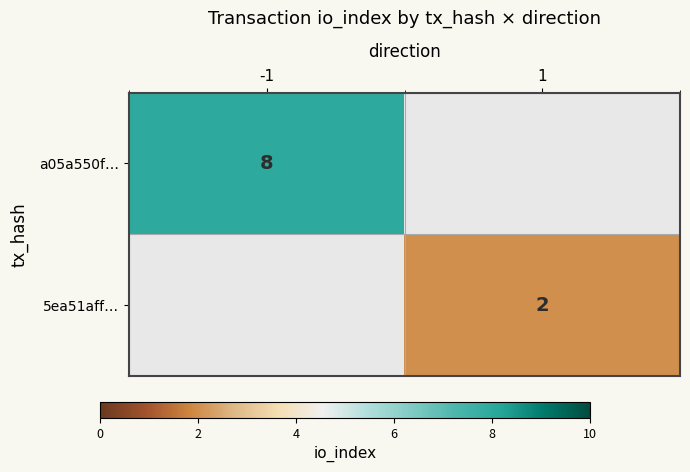

The value of 5ea51aff… at 1 is 3. True or false?

False